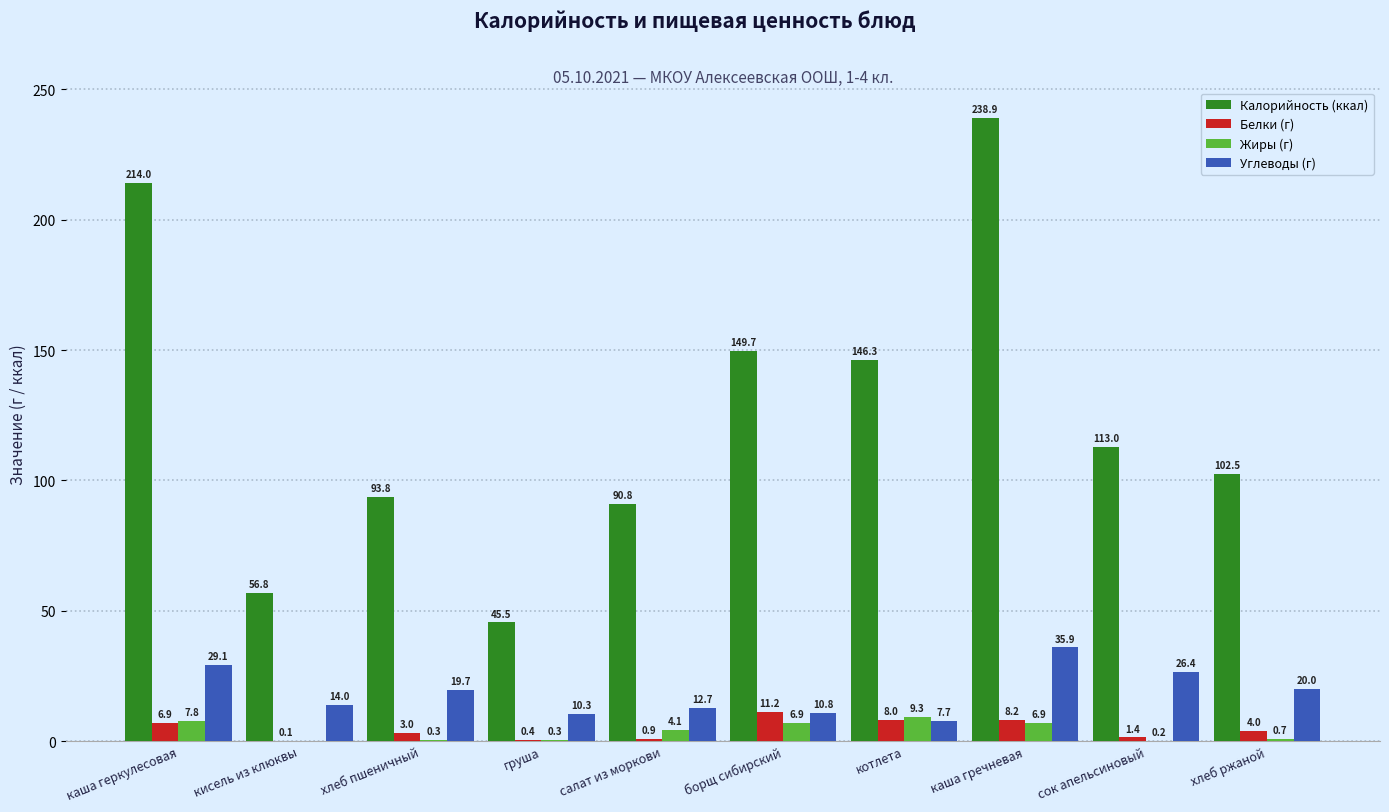

What is the total value across all series at кисель из клюквы?

70.9